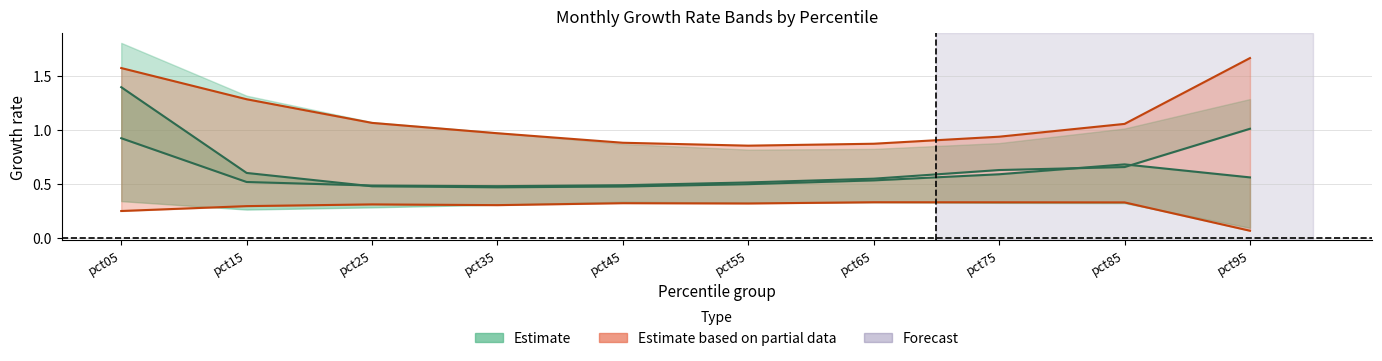

Count the number of categories in the chart.

10